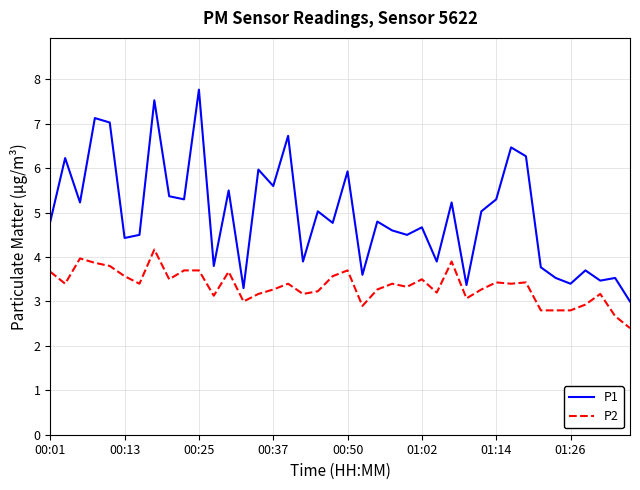

Which series has the largest range (max minus min)?

P1